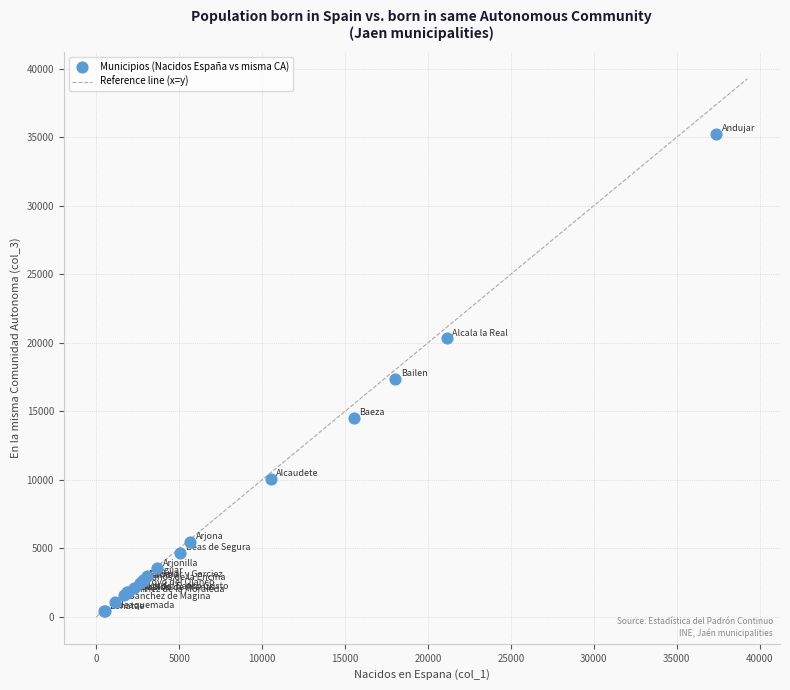

What Y value in the scatter plot is closest to 17812?

17367